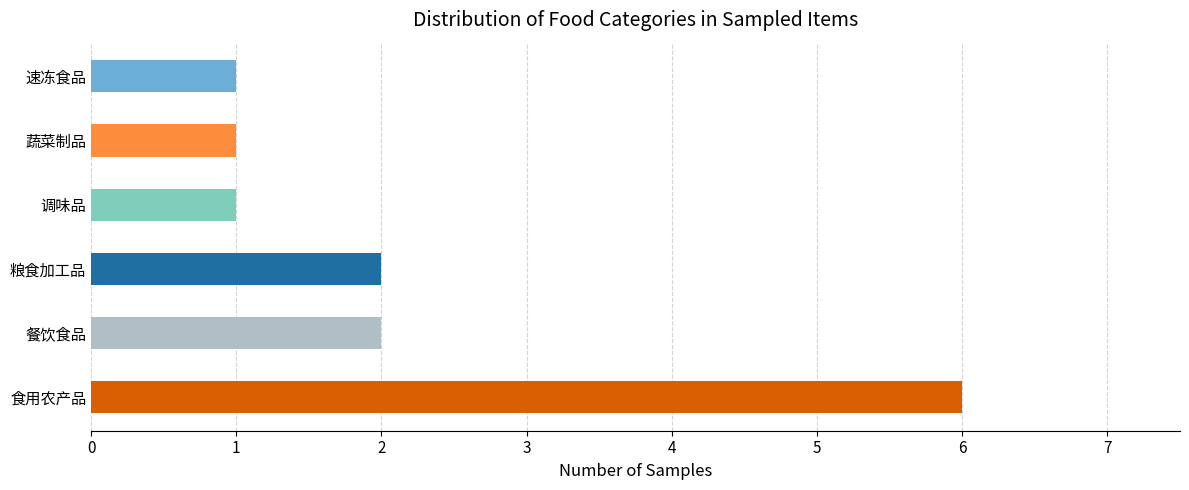

The chart shows a value of 1 at 调味品. True or false?

True